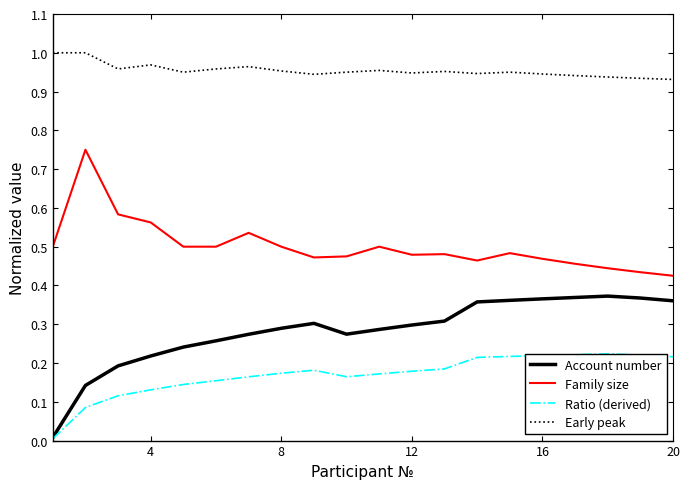

Is it true that Account number equals 0.0 at 4?

False